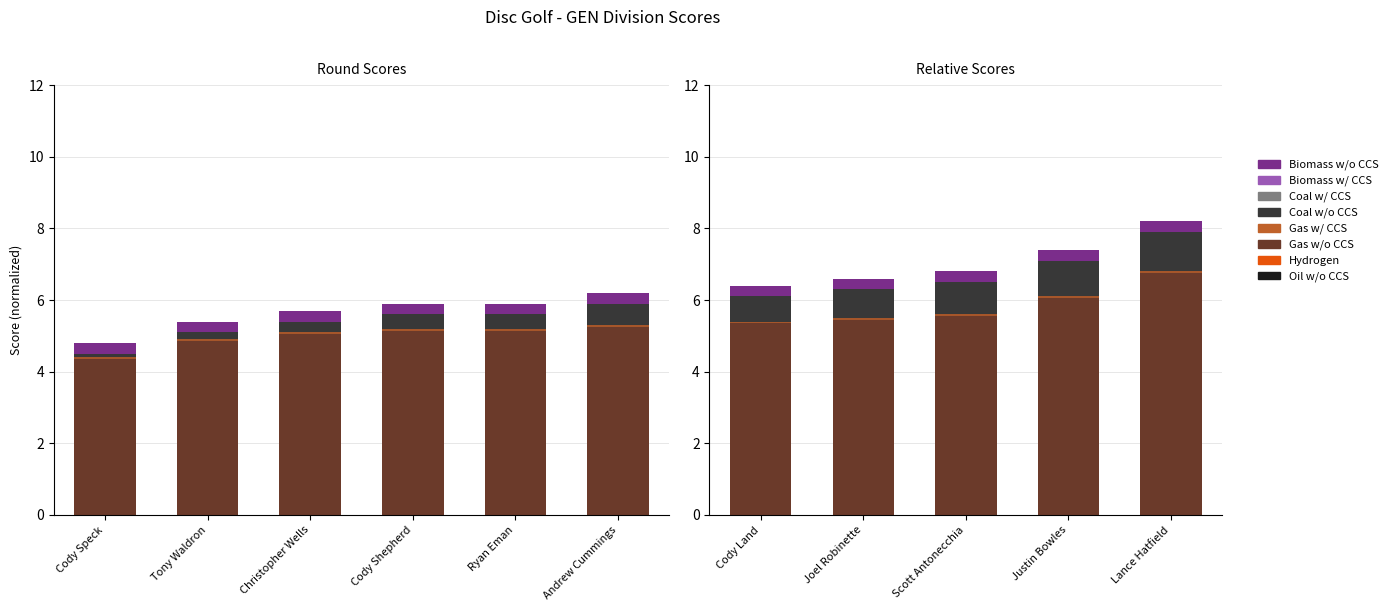

What is the maximum value shown in the chart?

6.8